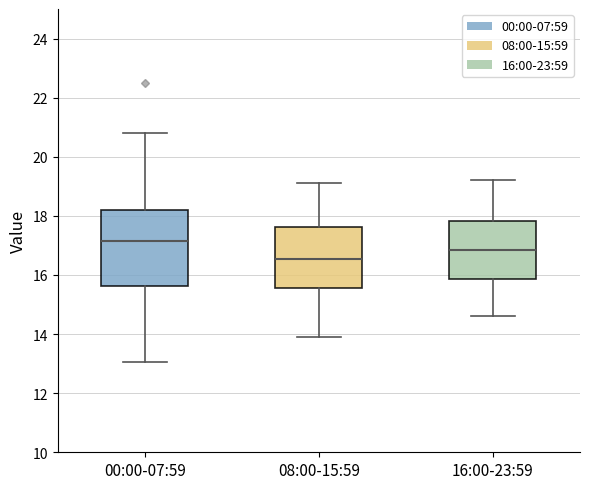

Comparing the boxes themselves (not the whiskers), which one is the tallest?

00:00-07:59